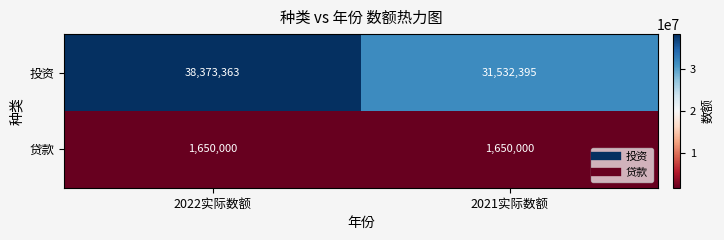

Rank the series by their maximum value, from highest to lowest.

投资, 贷款